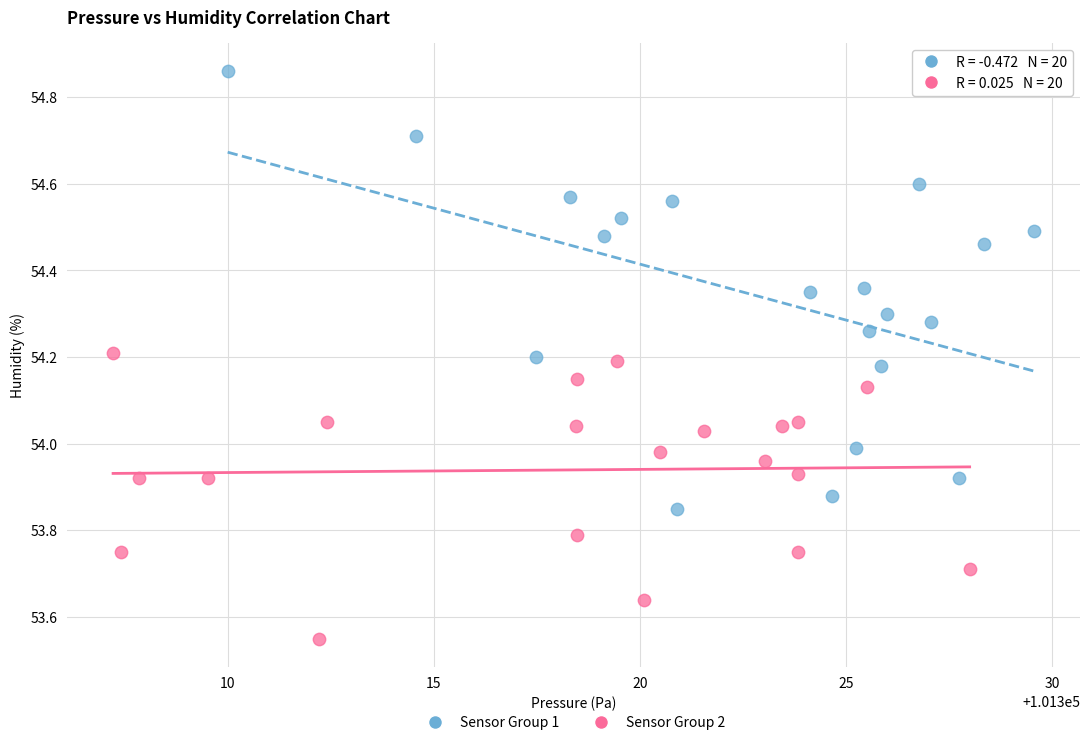

Which series has the widest spread of Y values?

Sensor Group 1